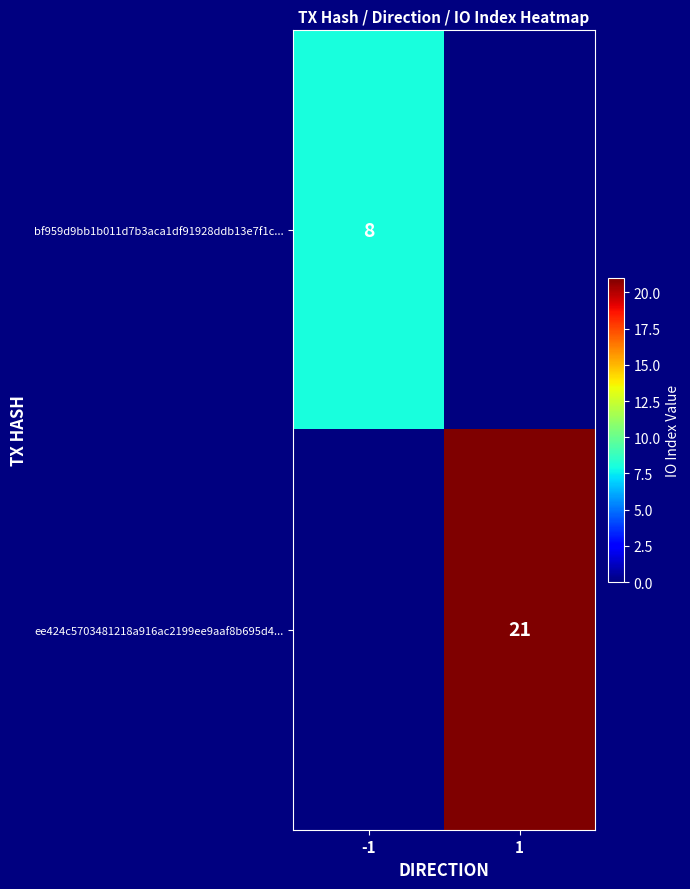

True or false: ee424c5703481218a916ac2199ee9aaf8b695d4... has a value of 21 at 1.

True